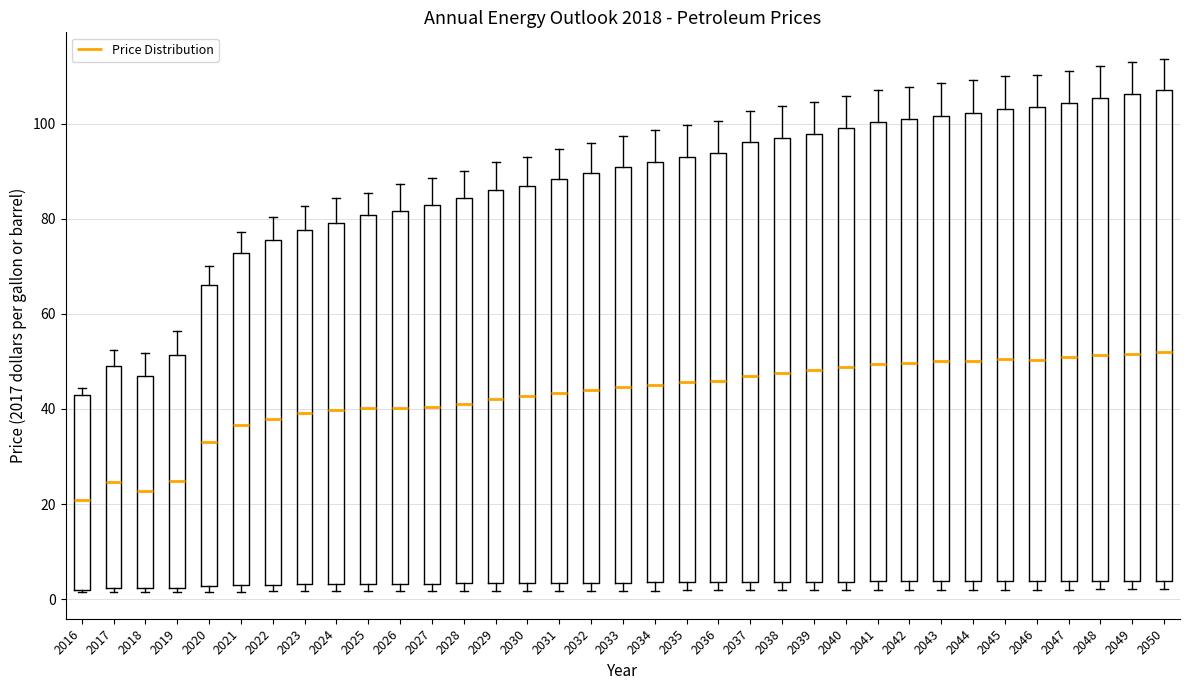

Reading left to right, transcribe this box plot: for each box, give where its median line is, the range the box spans, and where its two whiskers end, as read against the y-axis. The values are not printed on the chart, so give them approximately, as read against the axis.

2016: median 20, box 2 to 42, whiskers 2 to 44
2017: median 24, box 2 to 48, whiskers 2 (just below the box's lower edge) to 52
2018: median 22, box 2 to 46, whiskers 2 (just below the box's lower edge) to 52
2019: median 24, box 2 to 52, whiskers 2 (just below the box's lower edge) to 56
2020: median 34, box 2 to 66, whiskers 2 (just below the box's lower edge) to 70
2021: median 36, box 2 to 72, whiskers 2 (just below the box's lower edge) to 78
2022: median 38, box 4 to 76, whiskers 2 to 80
2023: median 40, box 4 to 78, whiskers 2 to 82
2024: median 40, box 4 to 80, whiskers 2 to 84
2025: median 40, box 4 to 80, whiskers 2 to 86
2026: median 40, box 4 to 82, whiskers 2 to 88
2027: median 40, box 4 to 82, whiskers 2 to 88
2028: median 42, box 4 to 84, whiskers 2 to 90
2029: median 42, box 4 to 86, whiskers 2 to 92
2030: median 42, box 4 to 86, whiskers 2 to 94
2031: median 44, box 4 to 88, whiskers 2 to 94
2032: median 44, box 4 to 90, whiskers 2 to 96
2033: median 44, box 4 to 90, whiskers 2 to 98
2034: median 46, box 4 to 92, whiskers 2 to 98
2035: median 46, box 4 to 94, whiskers 2 to 100
2036: median 46, box 4 to 94, whiskers 2 to 100
2037: median 48, box 4 to 96, whiskers 2 to 102
2038: median 48, box 4 to 98, whiskers 2 to 104
2039: median 48, box 4 to 98, whiskers 2 to 104
2040: median 48, box 4 to 100, whiskers 2 to 106
2041: median 50, box 4 to 100, whiskers 2 to 108
2042: median 50, box 4 to 102, whiskers 2 to 108
2043: median 50, box 4 to 102, whiskers 2 to 108
2044: median 50, box 4 to 102, whiskers 2 to 110
2045: median 50, box 4 to 104, whiskers 2 to 110
2046: median 50, box 4 to 104, whiskers 2 to 110
2047: median 50, box 4 to 104, whiskers 2 to 112
2048: median 52, box 4 to 106, whiskers 2 to 112
2049: median 52, box 4 to 106, whiskers 2 to 114
2050: median 52, box 4 to 108, whiskers 2 to 114